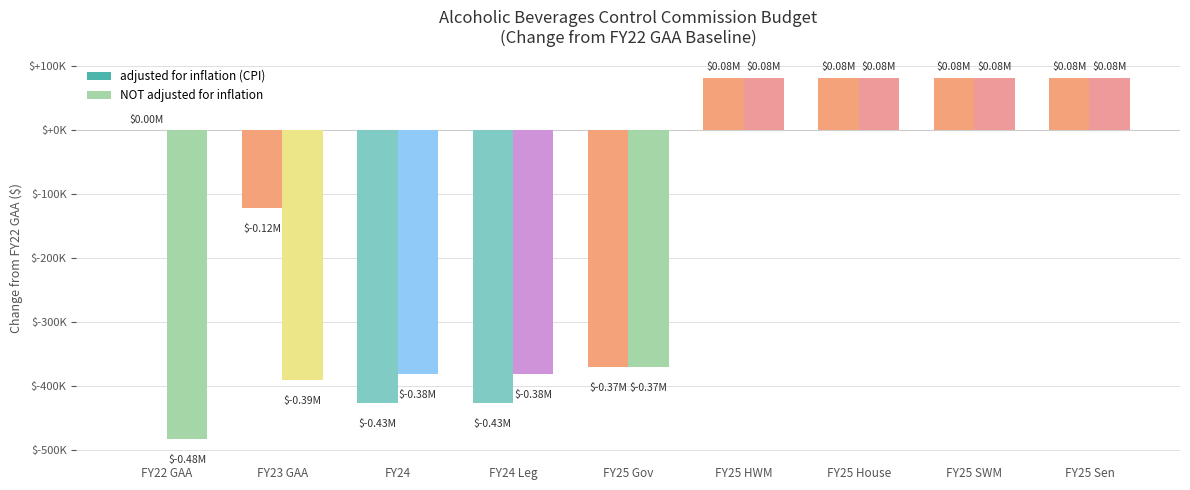

What is the label of the 3rd bar from the left?

FY24